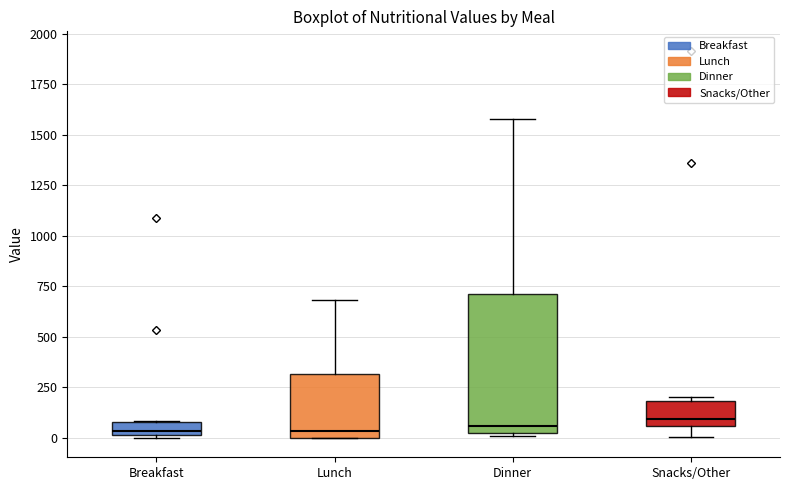

Which box is the tallest, from its lower edge to its upper edge?

Dinner